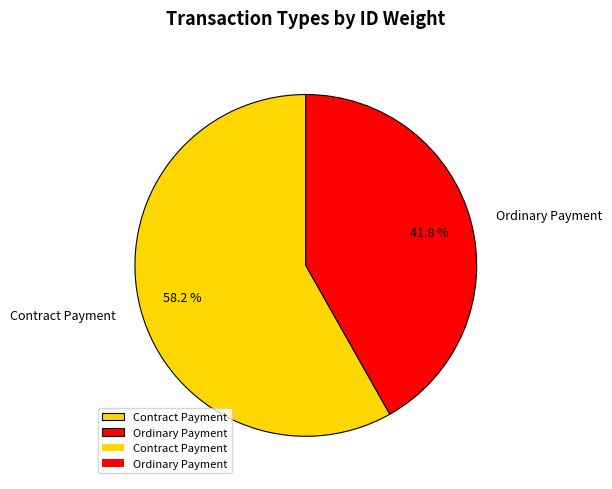

Count the number of slices in the pie.

2